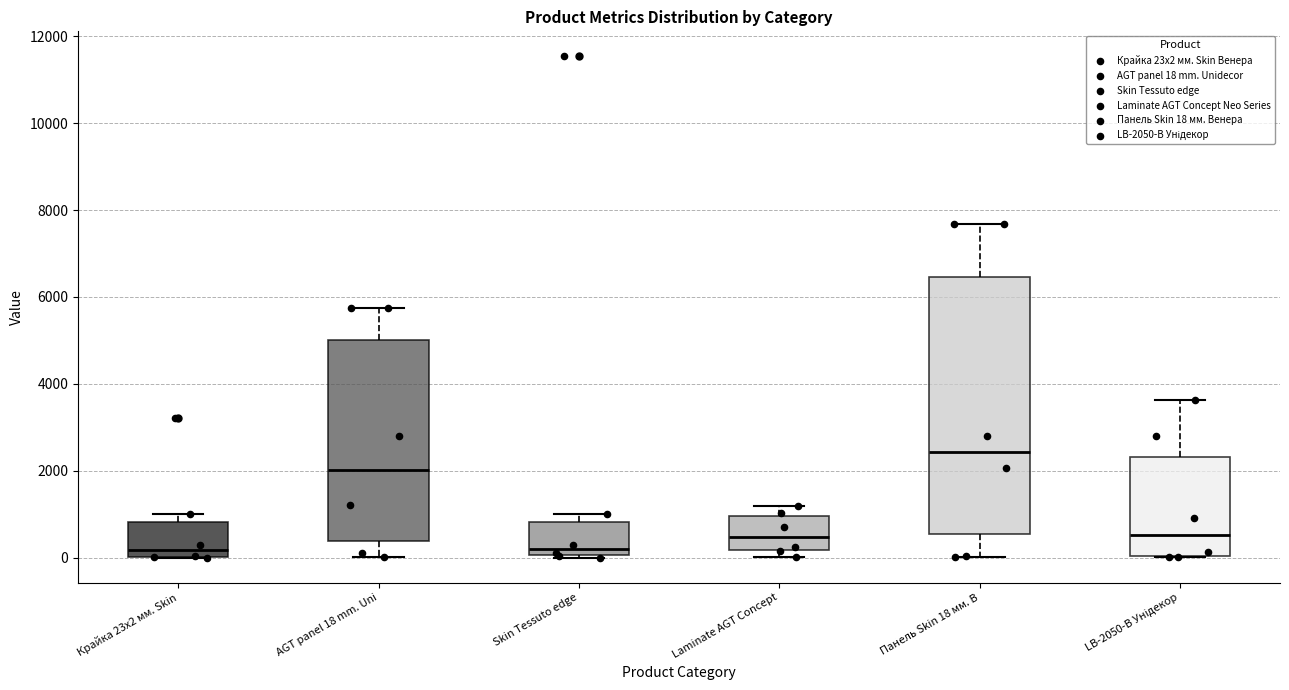

Where is the lower edge of the box for Laminate AGT Concept on the y-axis? The values are not printed on the chart, so give them approximately, as read against the axis.

200